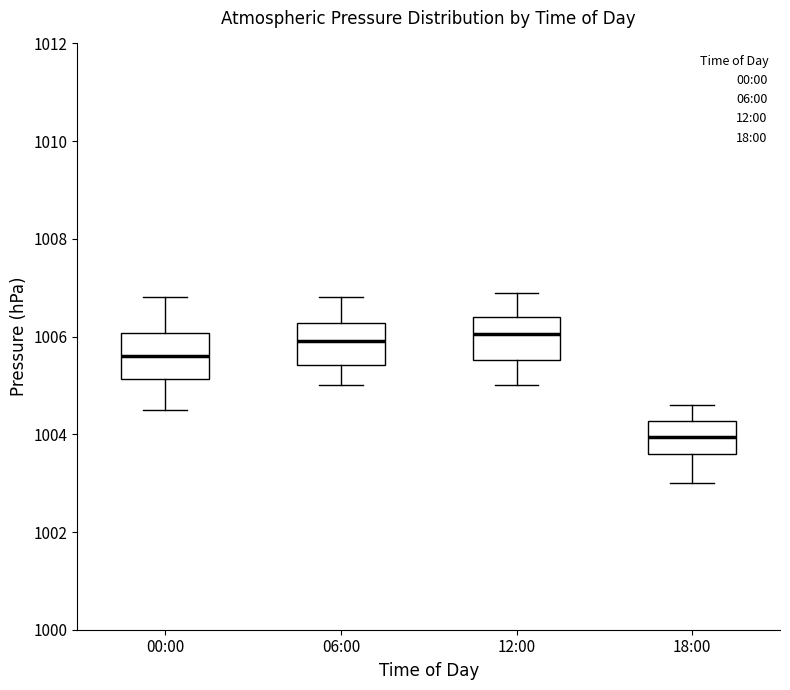

Reading left to right, transcribe this box plot: for each box, give where its median line is, the range the box spans, and where its two whiskers end, as read against the y-axis. The values are not printed on the chart, so give them approximately, as read against the axis.

00:00: median 1005.6, box 1005.2 to 1006.0, whiskers 1004.6 to 1006.8
06:00: median 1006.0, box 1005.4 to 1006.2, whiskers 1005.0 to 1006.8
12:00: median 1006.0, box 1005.6 to 1006.4, whiskers 1005.0 to 1007.0
18:00: median 1004.0, box 1003.6 to 1004.2, whiskers 1003.0 to 1004.6